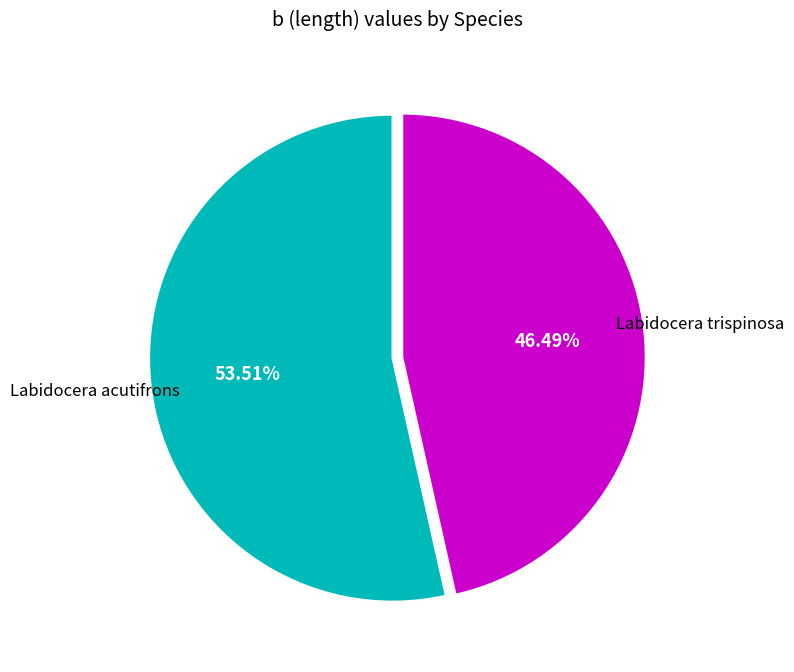

To the nearest percent, what is the average slice percentage?

50%